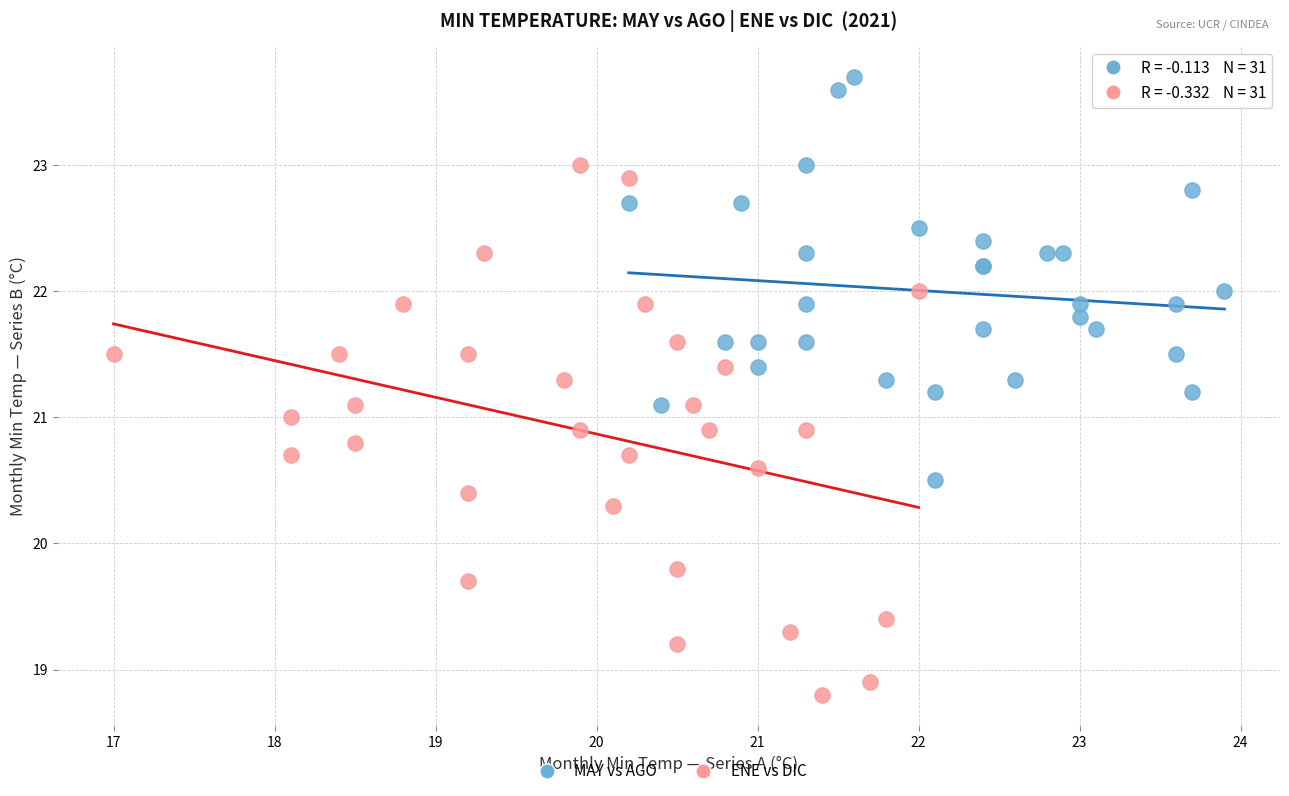

Which series reaches the minimum Y coordinate?

ENE vs DIC